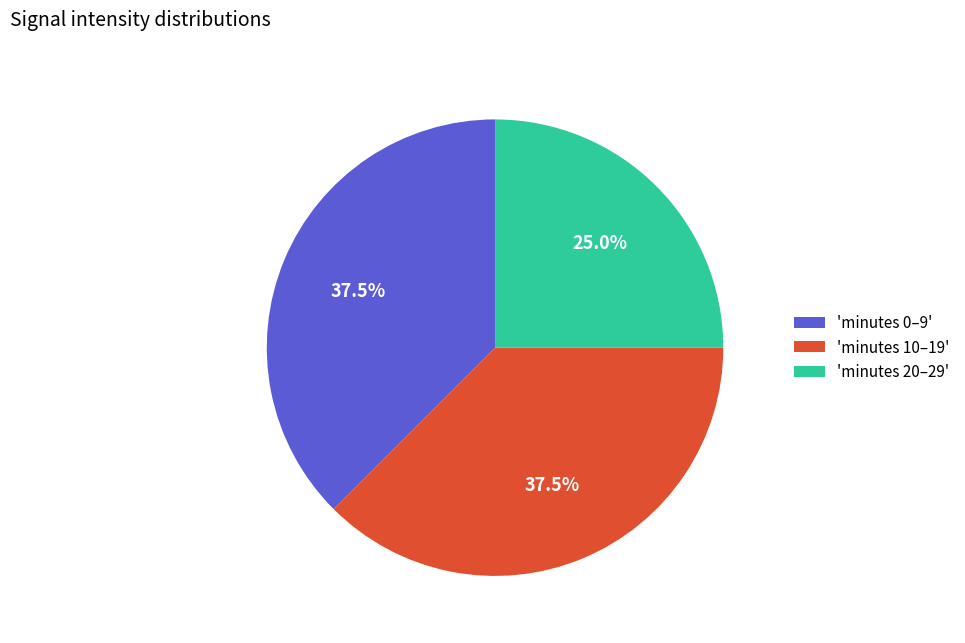

To the nearest percent, what is the average slice percentage?

33%